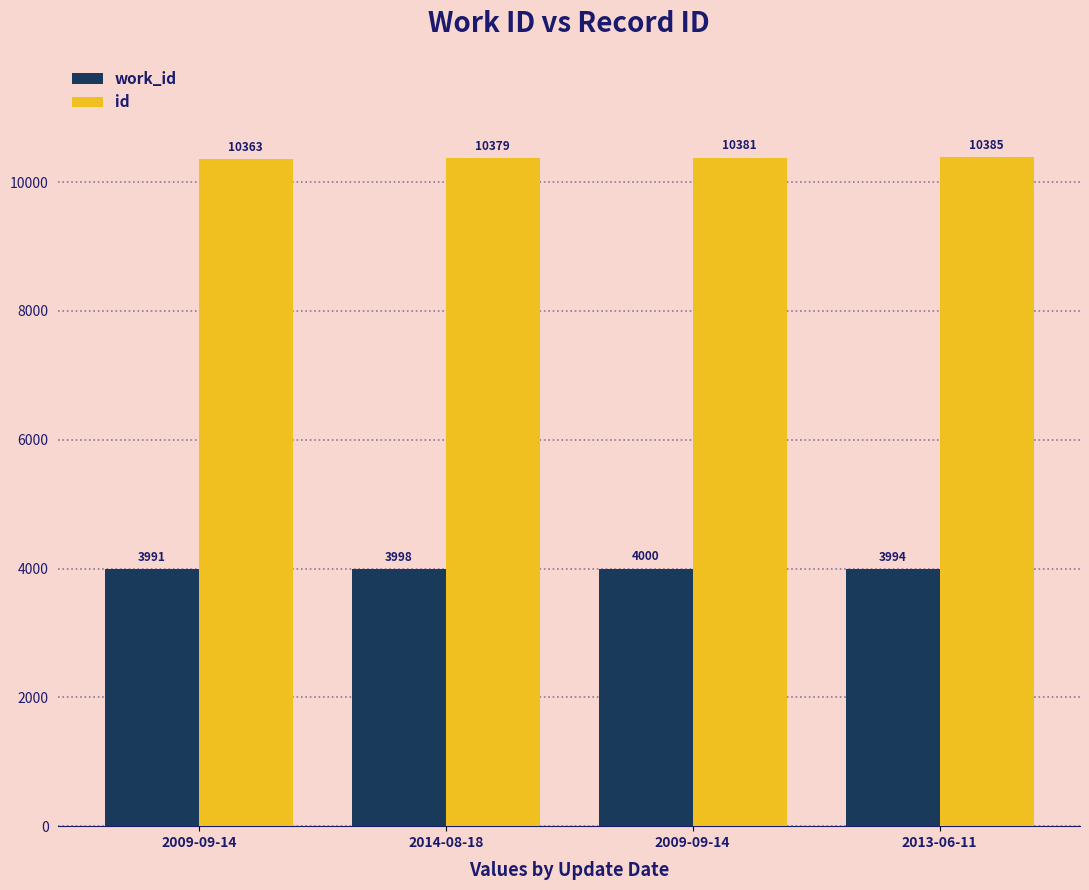

How many categories are shown in the chart?

4